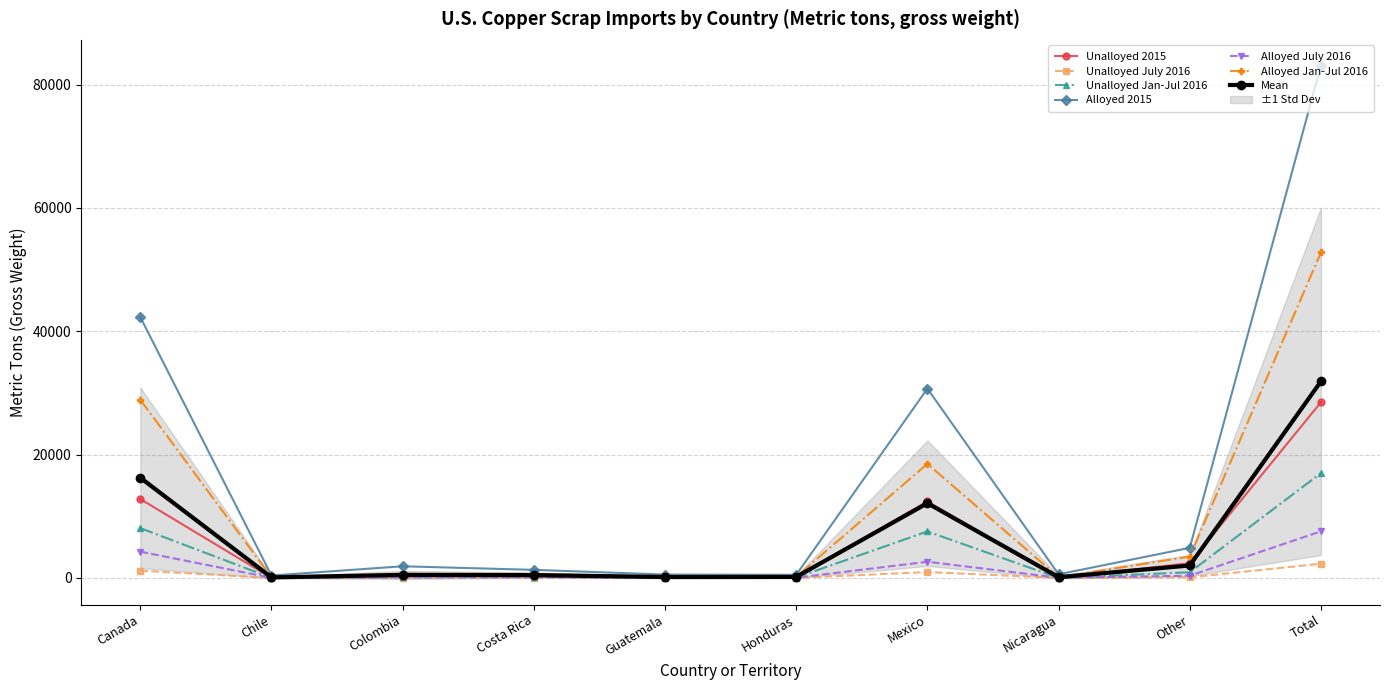

What is the value of the Unalloyed July 2016 point at the 1st from the left?

1180.0